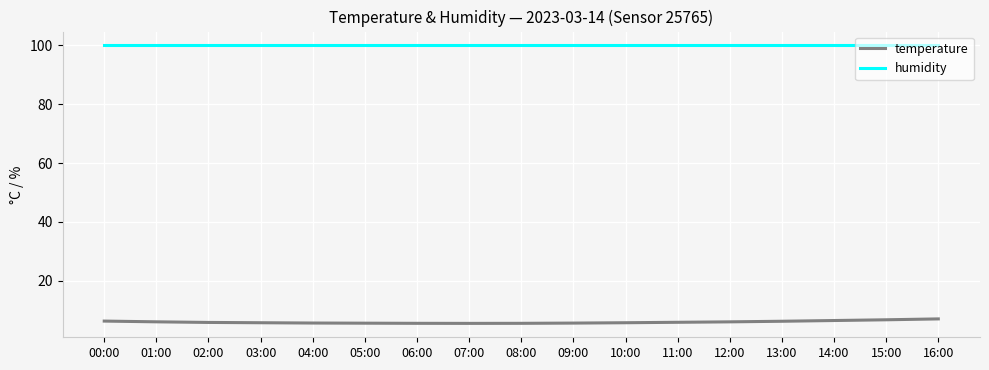

Which series has the largest total across all categories?

humidity